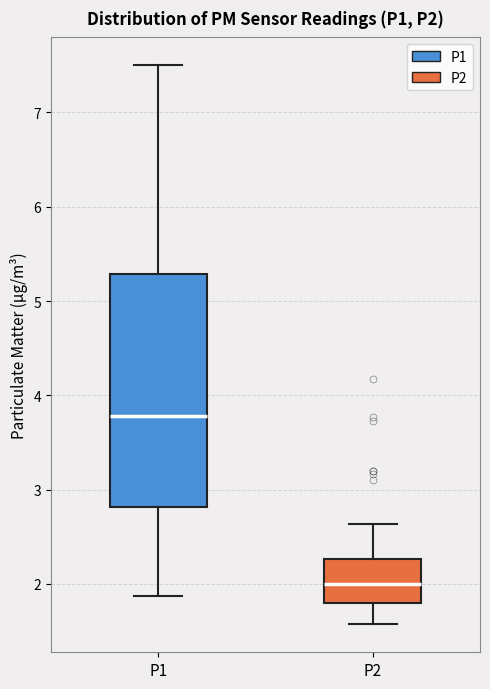

Reading left to right, read every box against the y-axis: the position of its median line, the range the box covers, and the ends of its whiskers. The values are not printed on the chart, so give them approximately, as read against the axis.

P1: median 3.8, box 2.8 to 5.3, whiskers 1.9 to 7.5
P2: median 2.0, box 1.8 to 2.3, whiskers 1.6 to 2.6